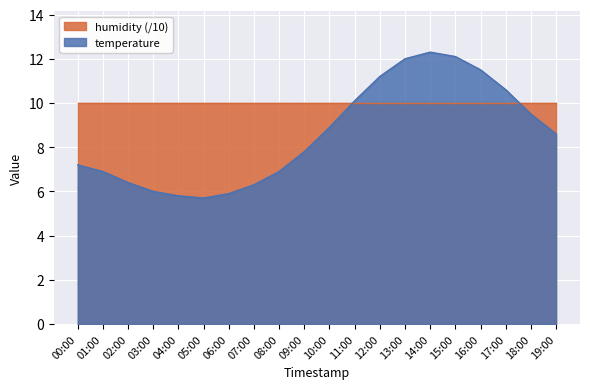

What is the label of the 12th point from the right?

08:00